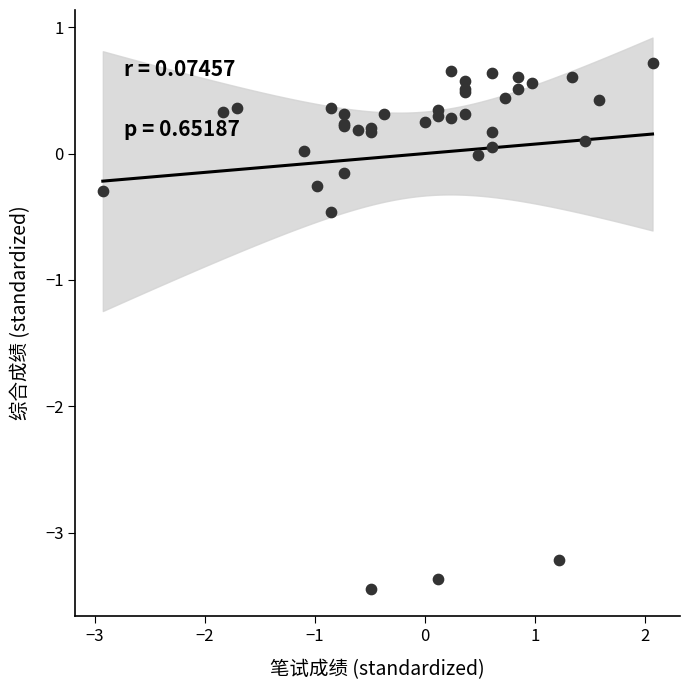

What Y value in the scatter plot is closest to -1?

-0.5